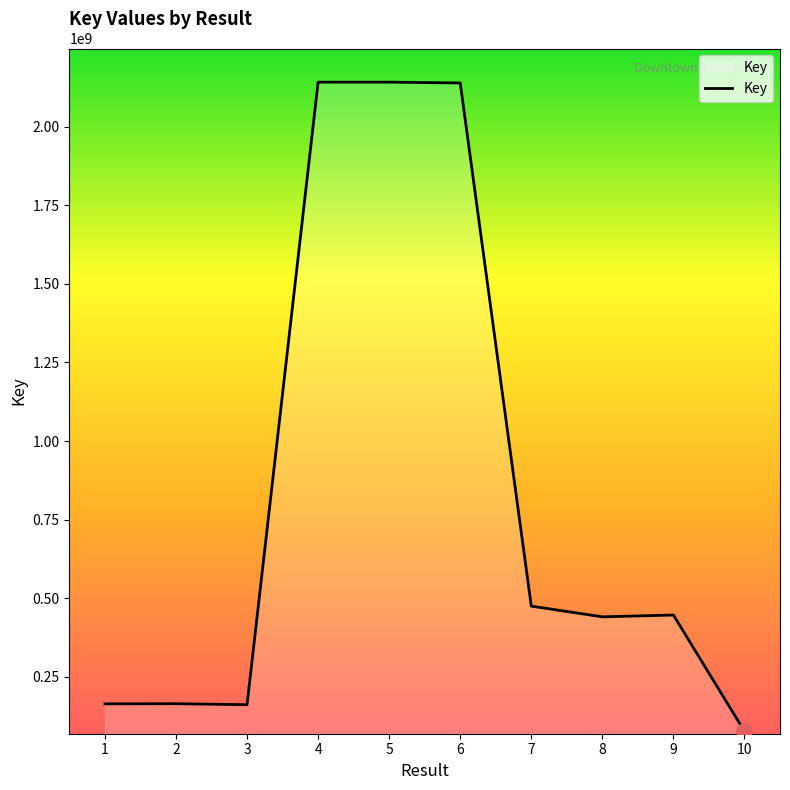

Which has a higher value, 10 or 8?

8